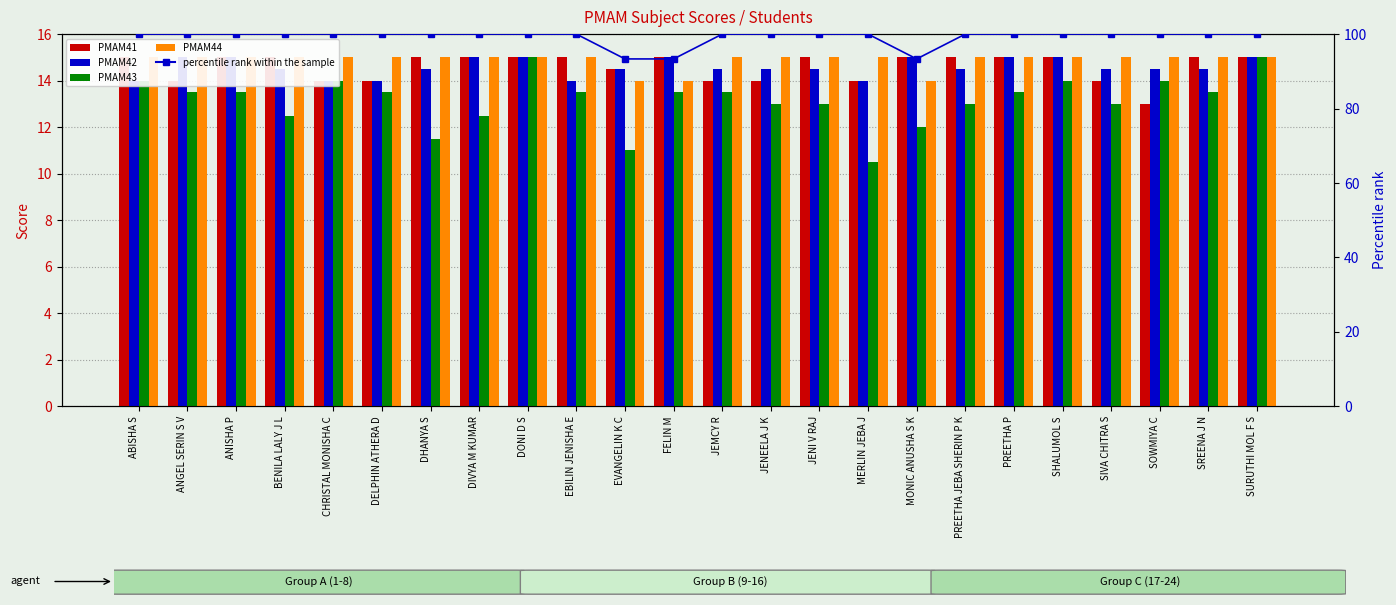

Reading left to right, transcribe all the data shown in this chart.

PMAM41: 15.0	14.0	15.0	15.0	14.0	14.0	15.0	15.0	15.0	15.0	14.5	15.0	14.0	14.0	15.0	14.0	15.0	15.0	15.0	15.0	14.0	13.0	15.0	15.0
PMAM42: 14.0	15.0	15.0	14.5	14.0	14.0	14.5	15.0	15.0	14.0	14.5	15.0	14.5	14.5	14.5	14.0	15.0	14.5	15.0	15.0	14.5	14.5	14.5	15.0
PMAM43: 14.0	13.5	13.5	12.5	14.0	13.5	11.5	12.5	15.0	13.5	11.0	13.5	13.5	13.0	13.0	10.5	12.0	13.0	13.5	14.0	13.0	14.0	13.5	15.0
PMAM44: 15.0	15.0	15.0	15.0	15.0	15.0	15.0	15.0	15.0	15.0	14.0	14.0	15.0	15.0	15.0	15.0	14.0	15.0	15.0	15.0	15.0	15.0	15.0	15.0
percentile rank within the sample: 100.0	100.0	100.0	100.0	100.0	100.0	100.0	100.0	100.0	100.0	93.3	93.3	100.0	100.0	100.0	100.0	93.3	100.0	100.0	100.0	100.0	100.0	100.0	100.0